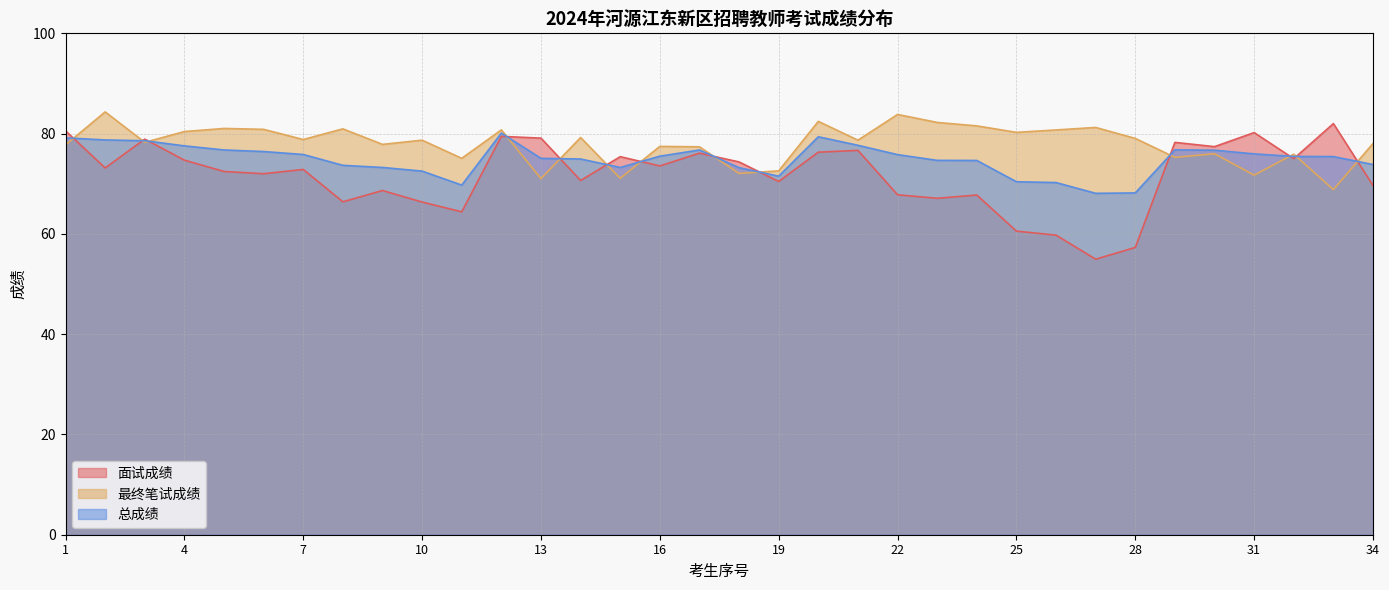

List the series in order of their peak value, lowest first.

总成绩, 面试成绩, 最终笔试成绩